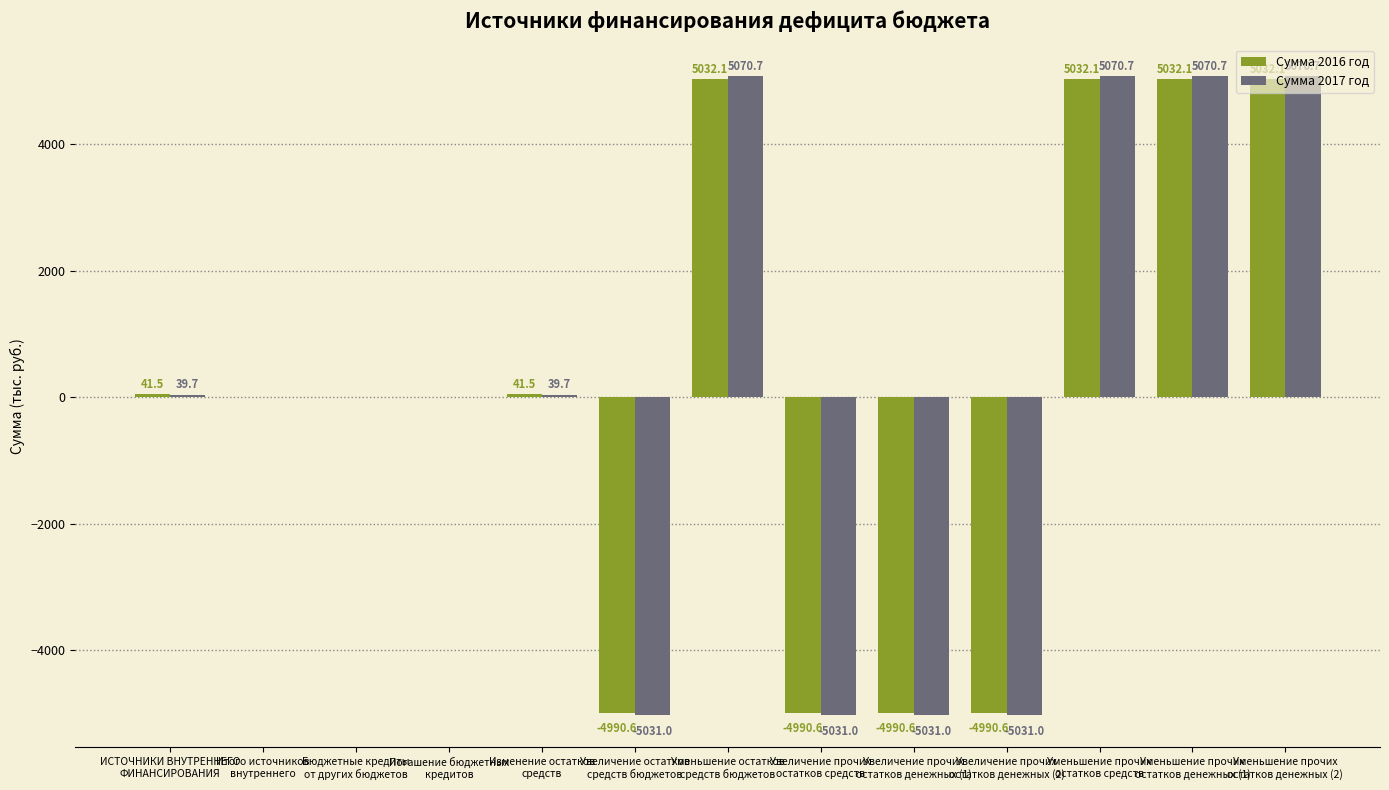

Which series has the largest total across all categories?

Сумма 2016 год